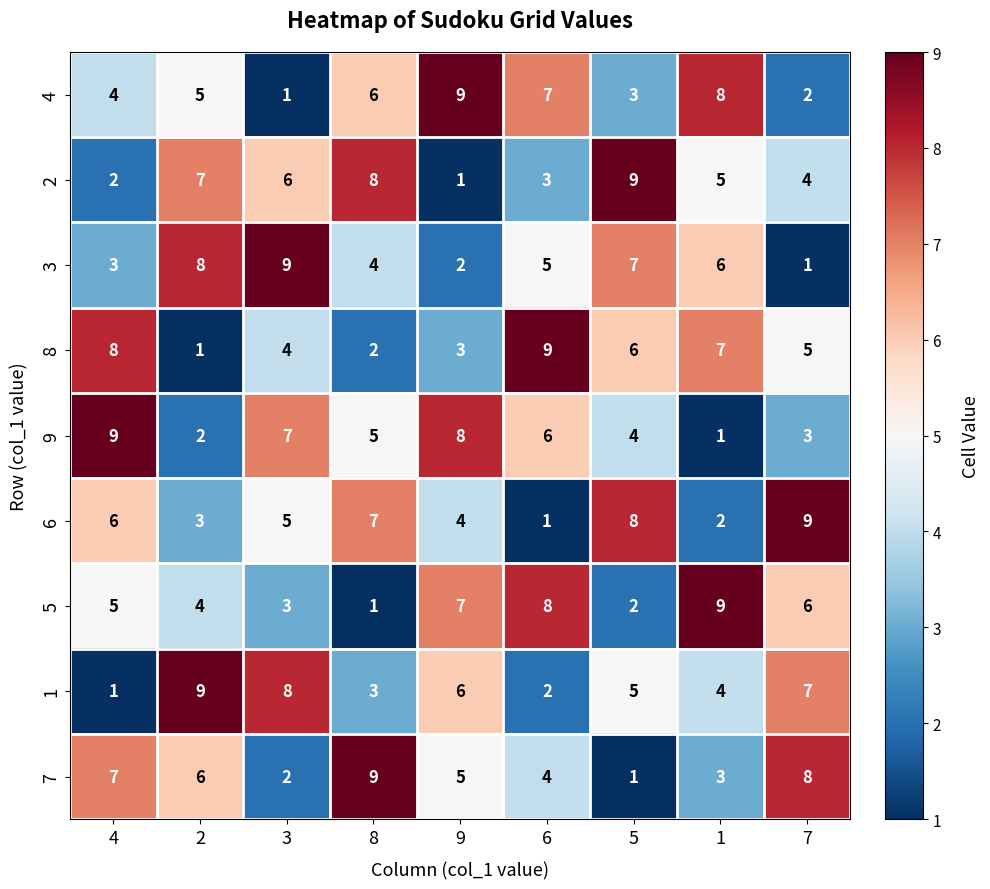

At which label does 3 reach its minimum?

7